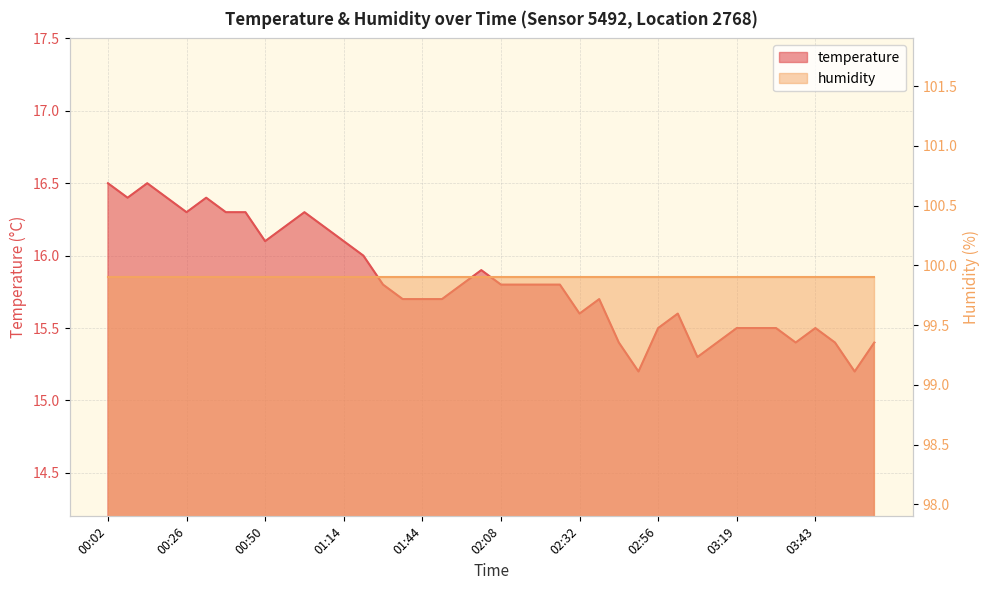

Does the chart display data point markers on the line(s)?

No